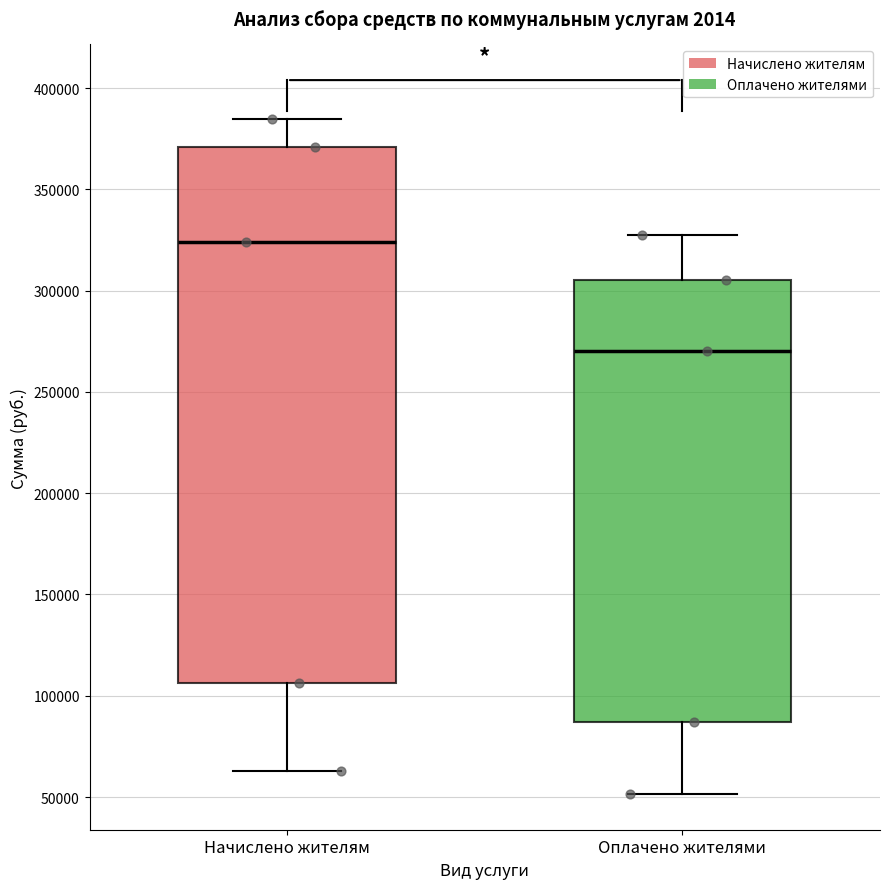

Which box's median line is the lowest?

Оплачено жителями